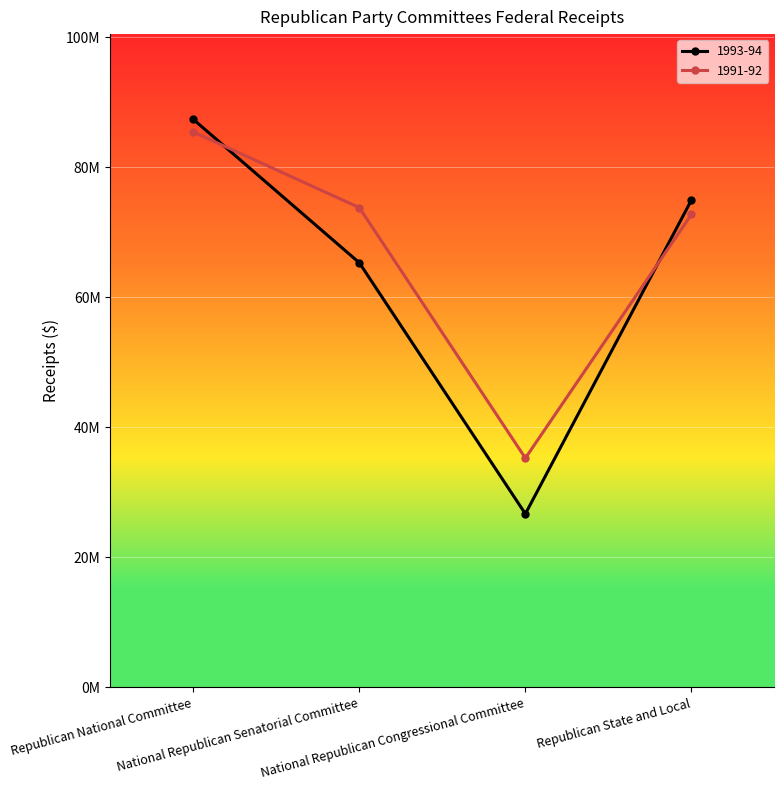

How many intersections are there between 1991-92 and 1993-94?

2